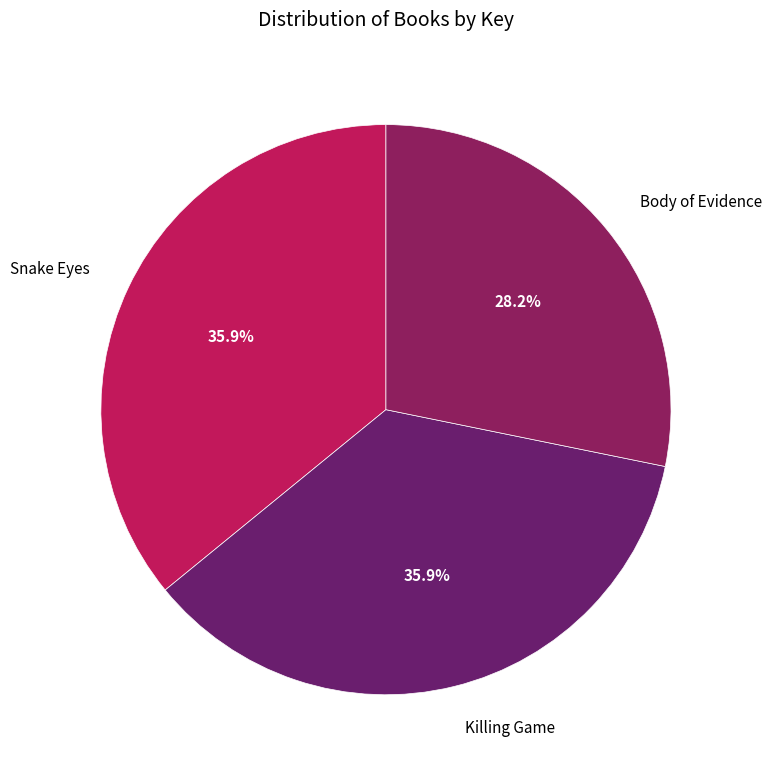

Which has a higher value, Snake Eyes or Body of Evidence?

Snake Eyes